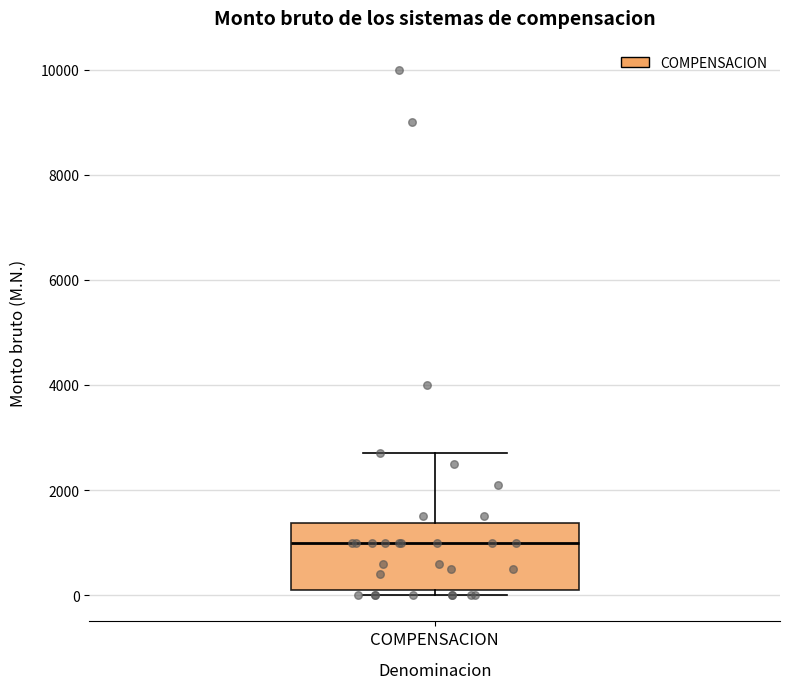

Where is the lower edge of the box for COMPENSACION on the y-axis? The values are not printed on the chart, so give them approximately, as read against the axis.

200